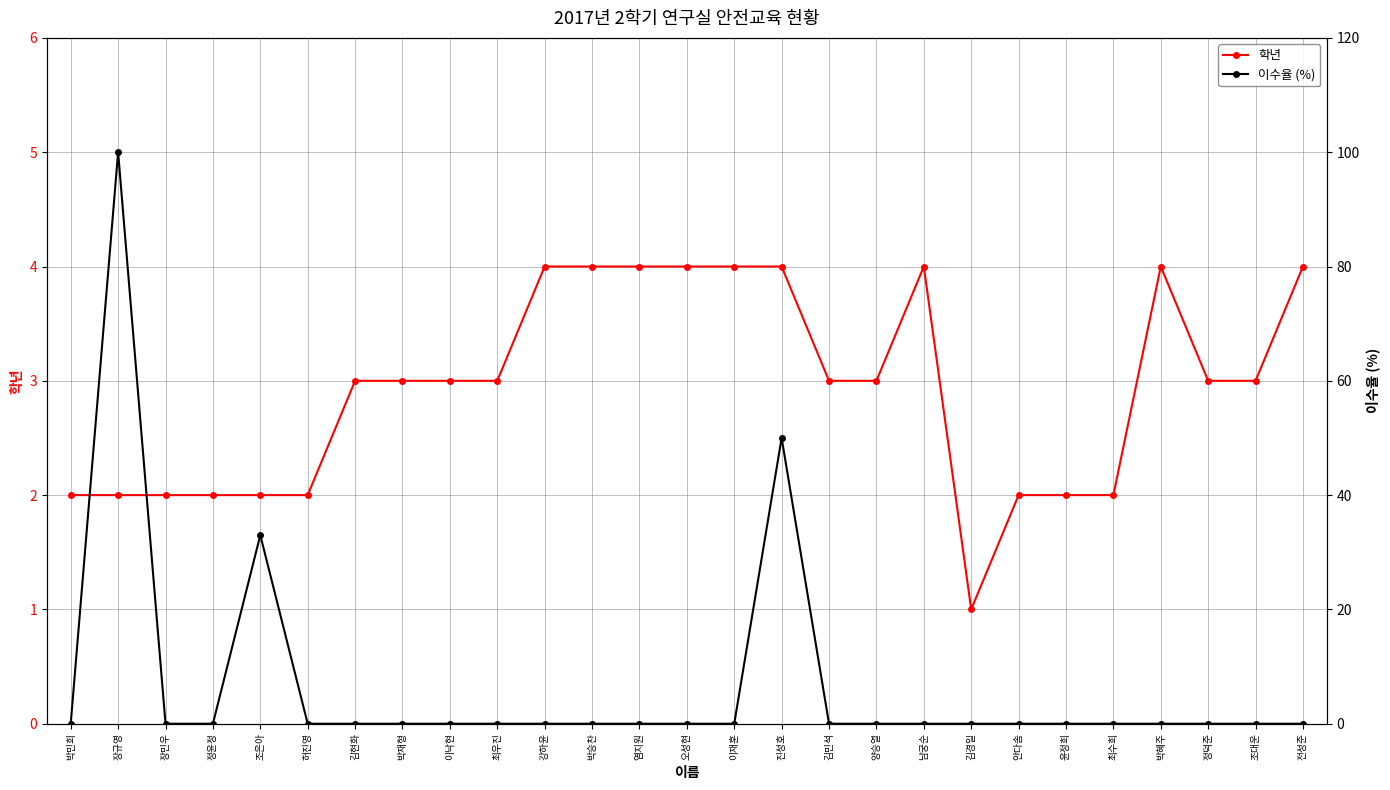

What is the difference between the 학년 values at 최수희 and 오성현?

2